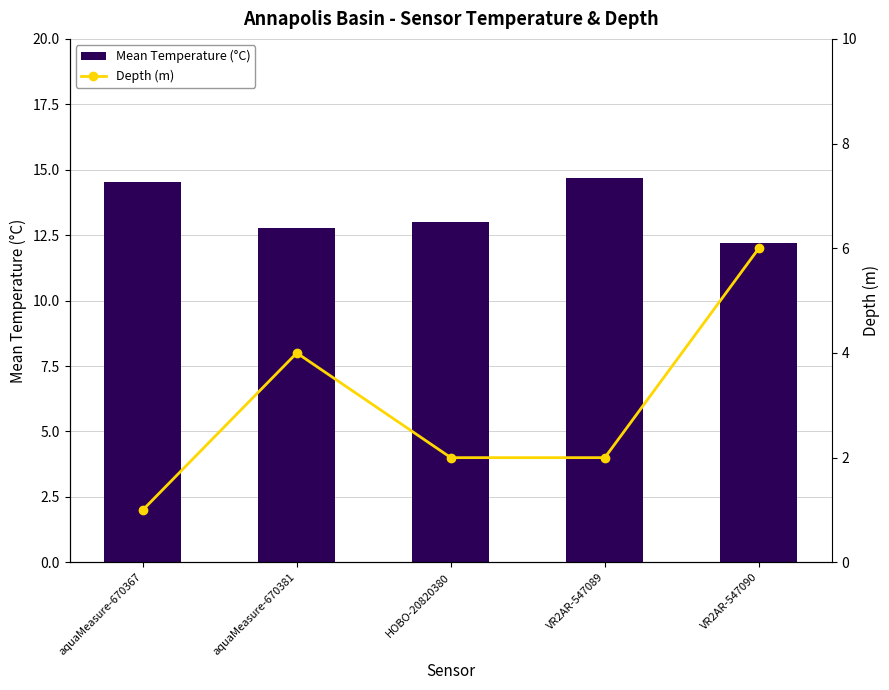

List the series in order of their peak value, lowest first.

Depth (m), Mean Temperature (°C)